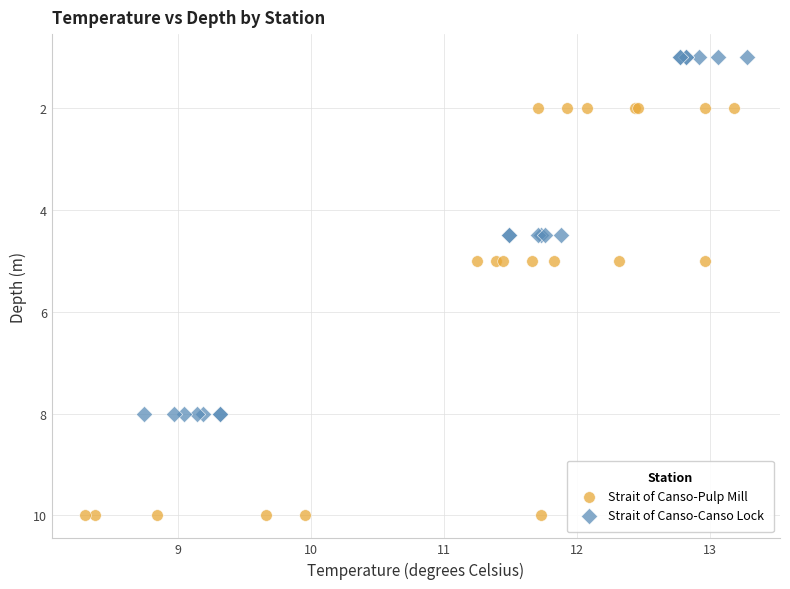

Which series reaches the minimum Y coordinate?

Strait of Canso-Canso Lock